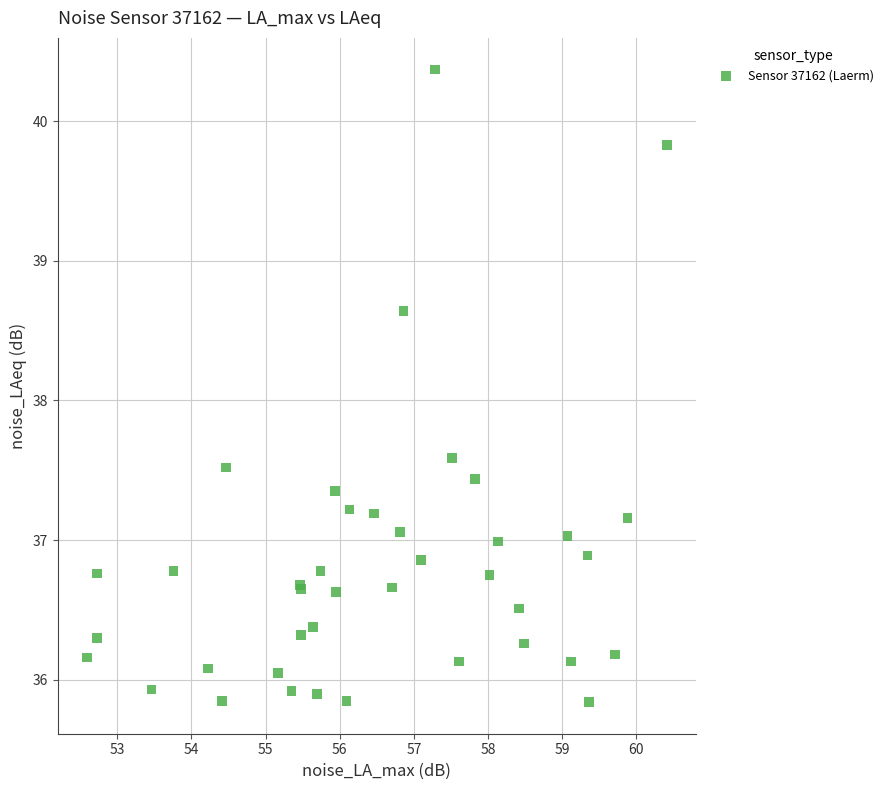

What Y value in the scatter plot is closest to 38?

37.6